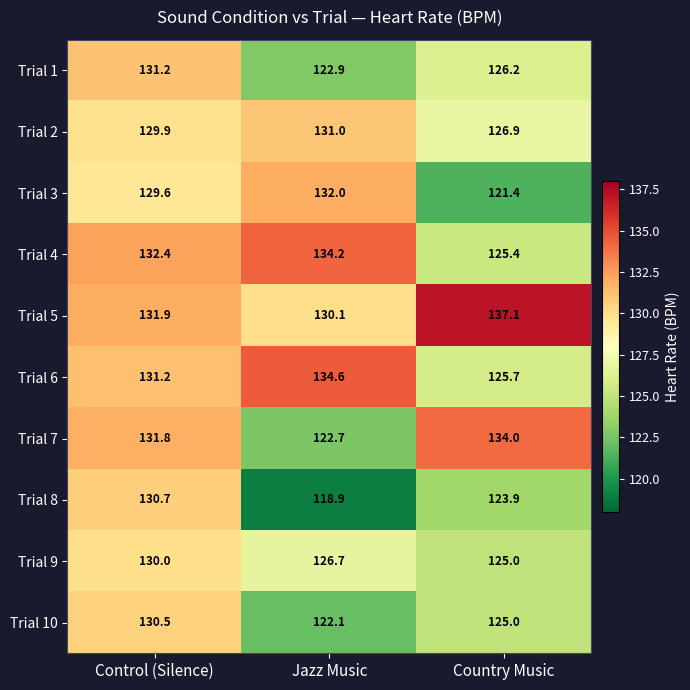

What is the sum of the Trial 3 values at Jazz Music and Country Music?

253.4